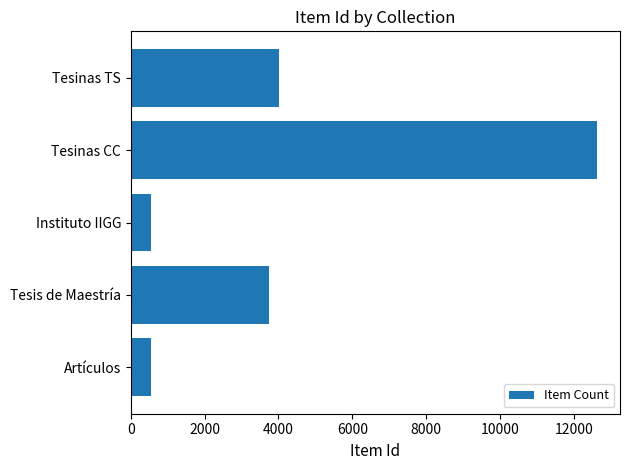

What is the change in value from Artículos to Tesinas CC?

+12054